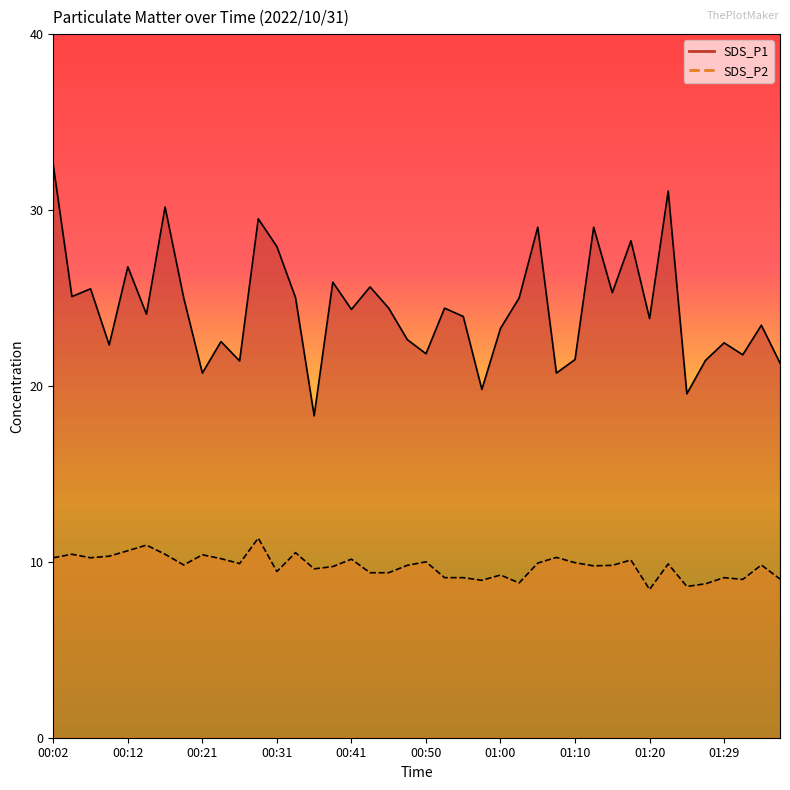

How many values in the SDS_P1 line series exceed 24?

21